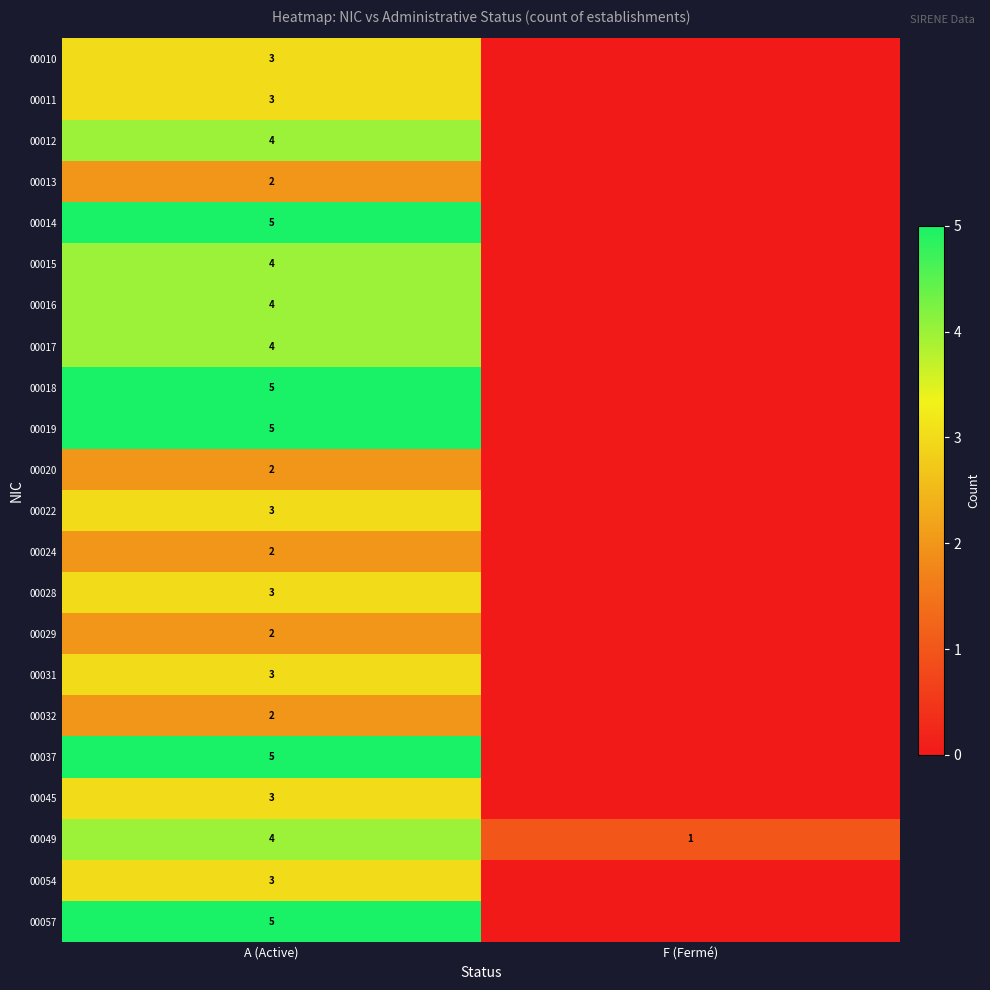

What is the total value across all series at A (Active)?

76